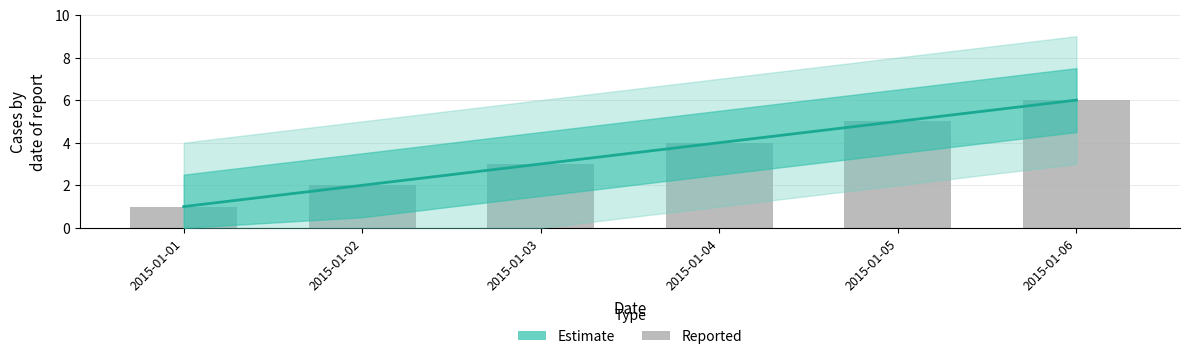

The Estimate series shows 6 at 2015-01-06. True or false?

True